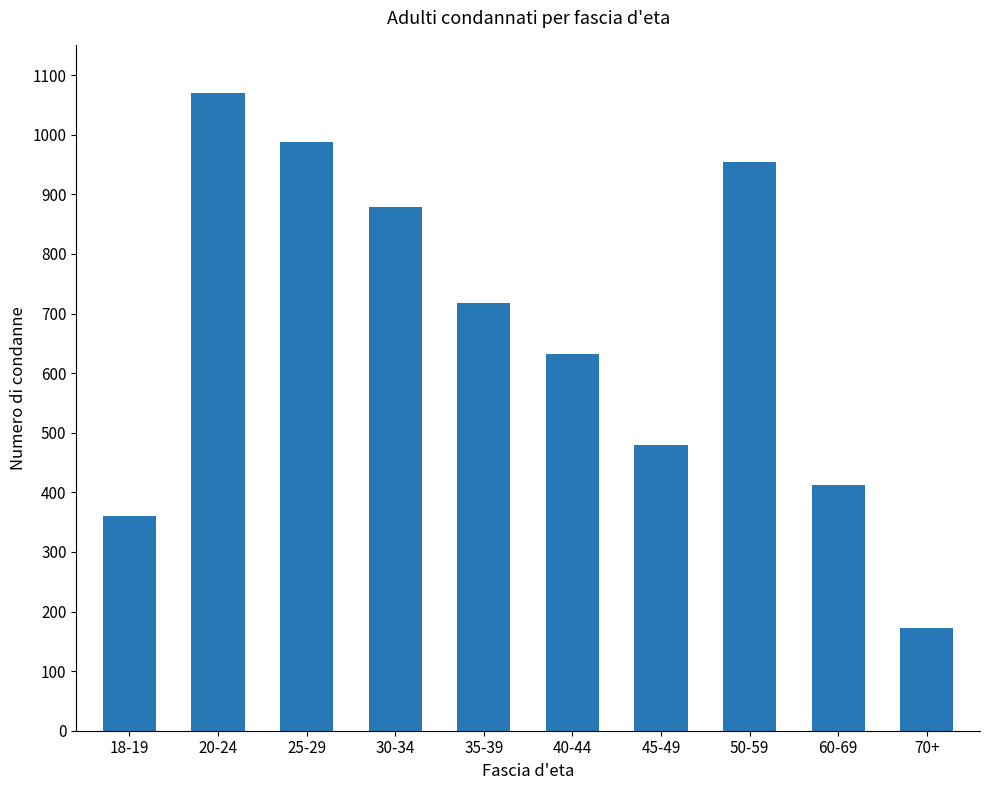

Count the number of data series in this chart.

1